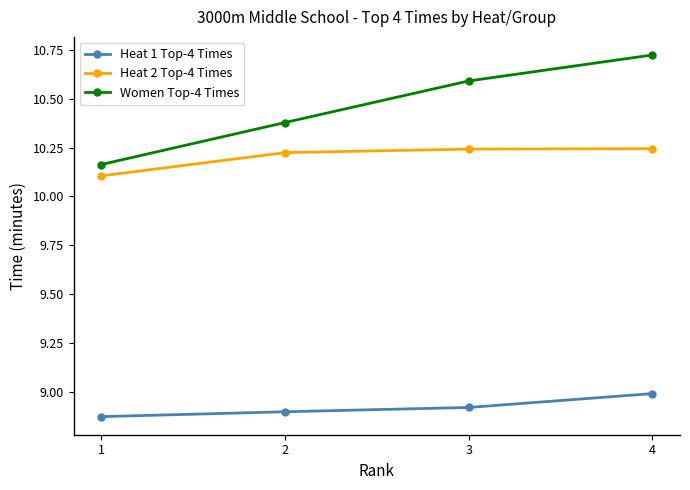

Which series has the widest spread of values?

Women Top-4 Times